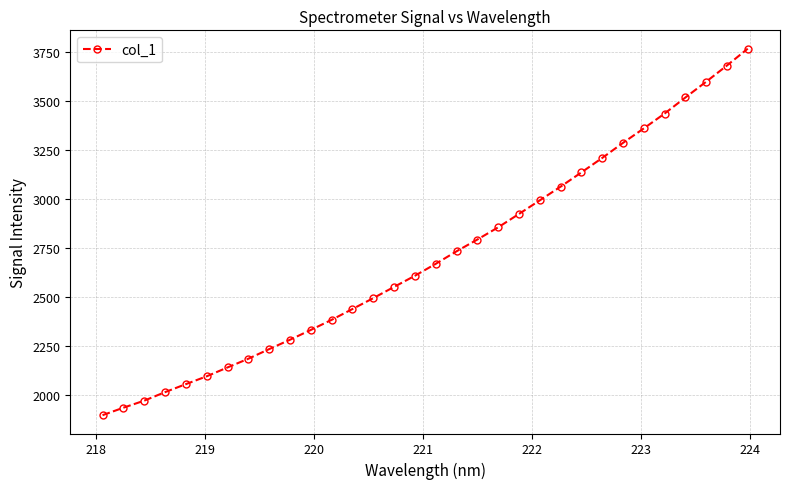

True or false: the data has more than 2 interior local peaks.

False